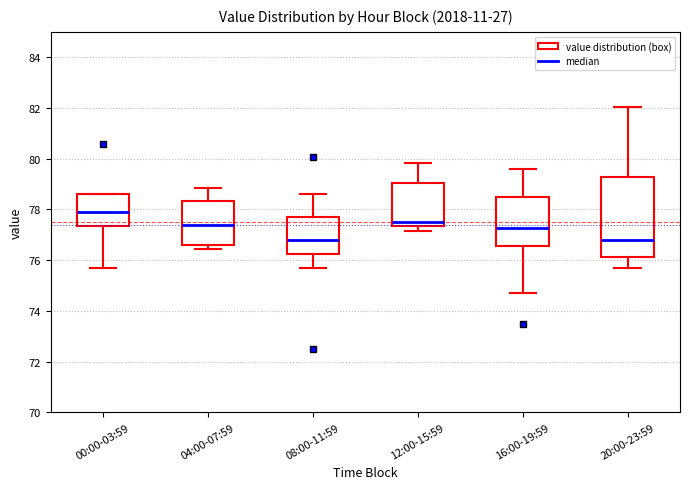

Reading left to right, read every box against the y-axis: the position of its median line, the range the box covers, and the ends of its whiskers. The values are not printed on the chart, so give them approximately, as read against the axis.

00:00-03:59: median 77.8, box 77.4 to 78.6, whiskers 75.6 to 78.6
04:00-07:59: median 77.4, box 76.6 to 78.4, whiskers 76.4 to 78.8
08:00-11:59: median 76.8, box 76.2 to 77.6, whiskers 75.6 to 78.6
12:00-15:59: median 77.6, box 77.4 to 79.0, whiskers 77.2 to 79.8
16:00-19:59: median 77.2, box 76.6 to 78.4, whiskers 74.8 to 79.6
20:00-23:59: median 76.8, box 76.2 to 79.2, whiskers 75.6 to 82.0